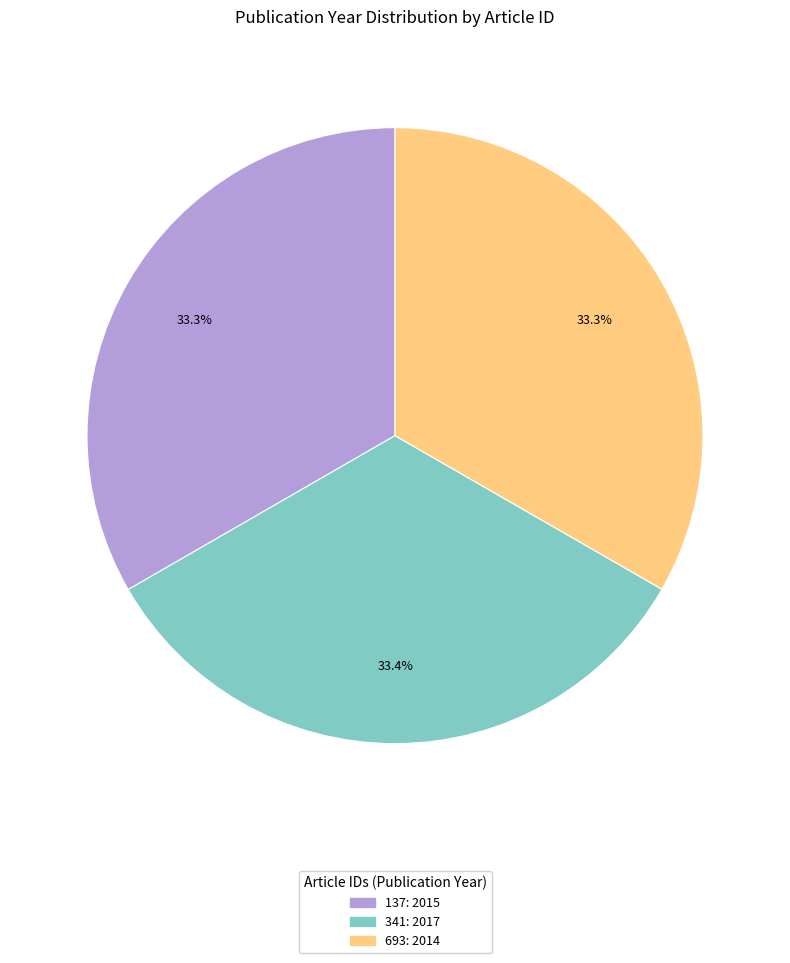

What portion of the pie excludes 341?

66.6%